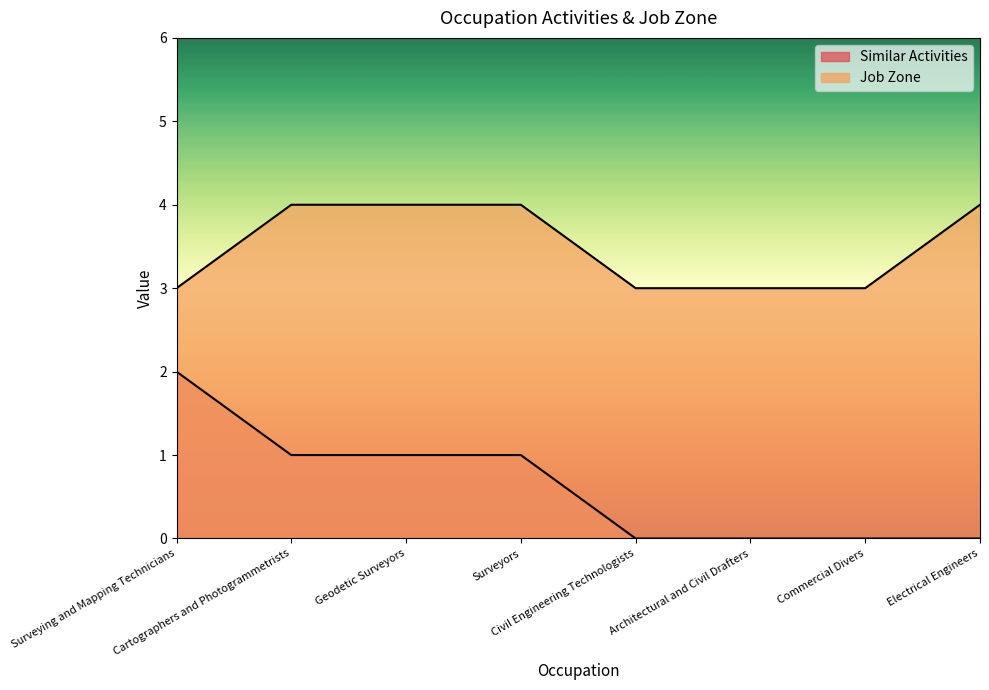

How many distinct data groups are displayed?

2